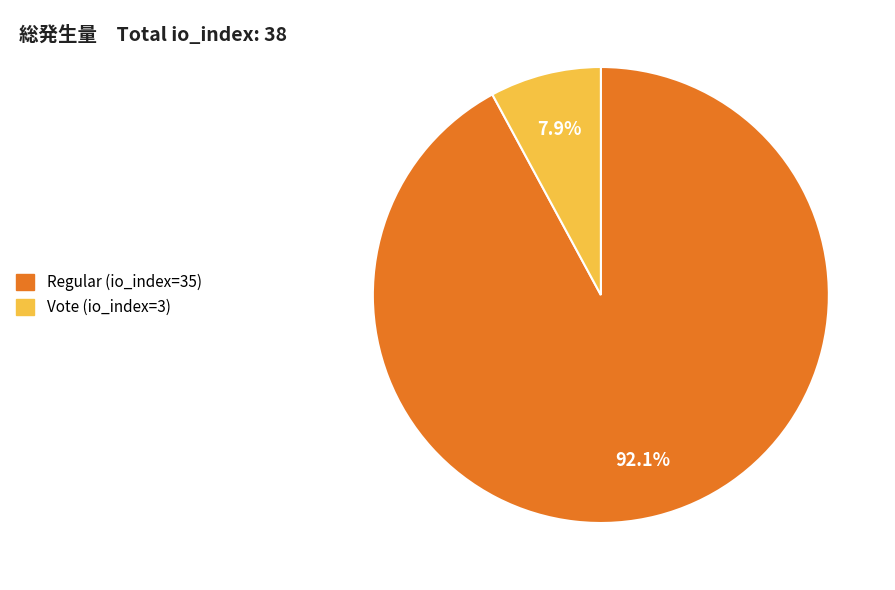

Rank the categories by value from lowest to highest.

Vote (io_index=3), Regular (io_index=35)